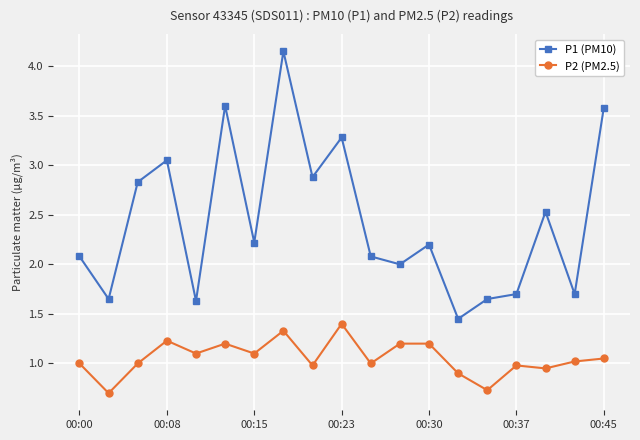

Which series has the largest total across all categories?

P1 (PM10)